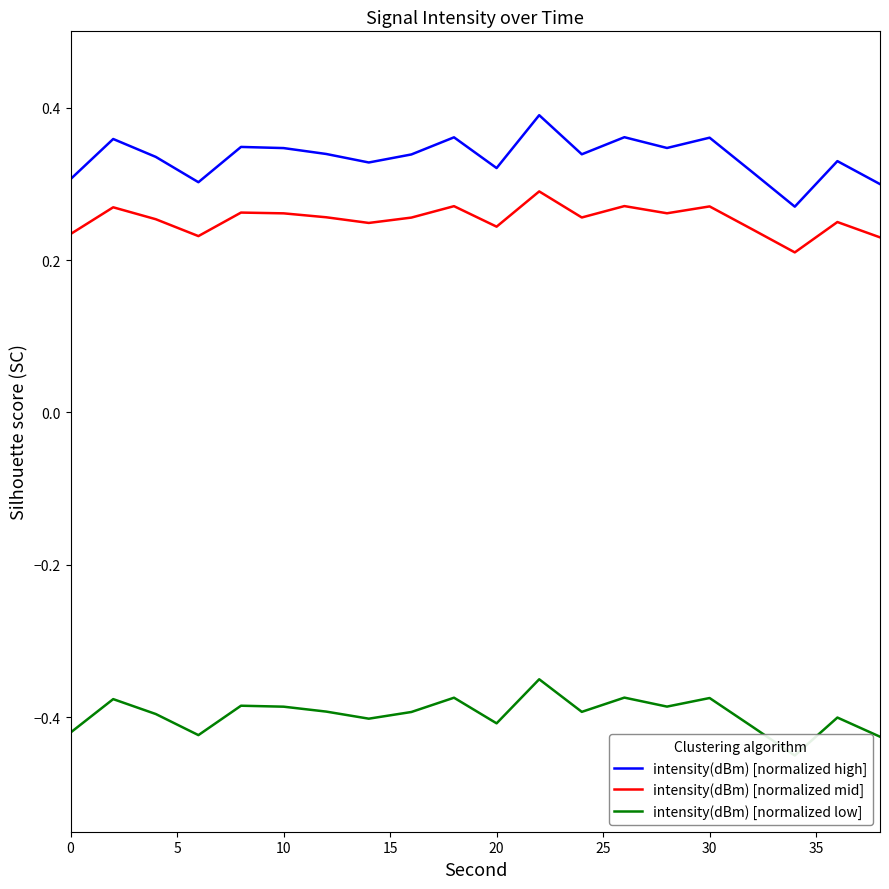

What is the difference between the maximum and second lowest values in the intensity(dBm) [normalized low] series?

0.1